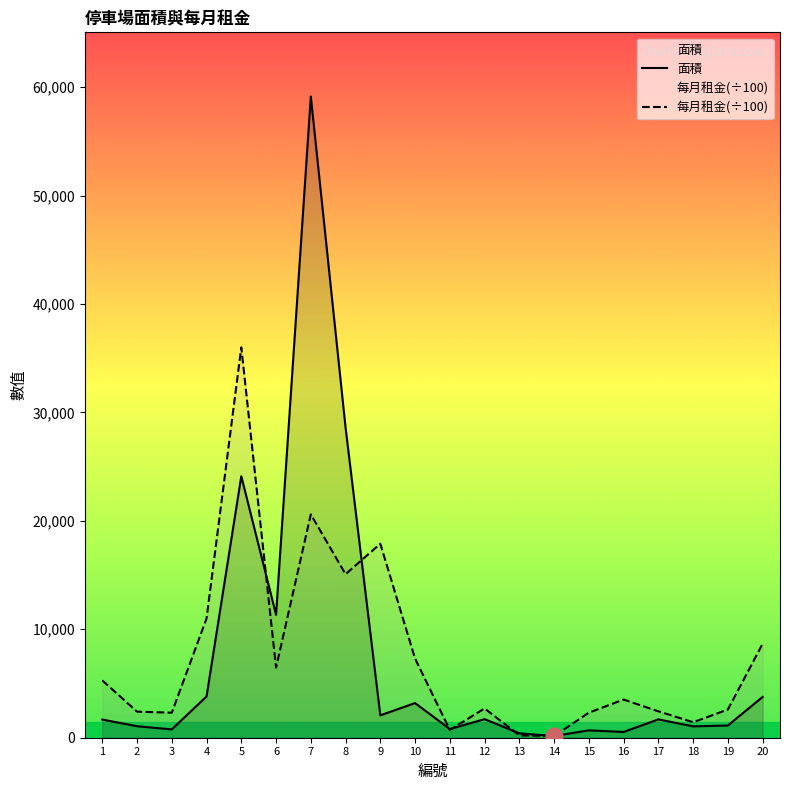

Is the value of 每月租金 at 16 greater than the value of 面積 at 18?

Yes